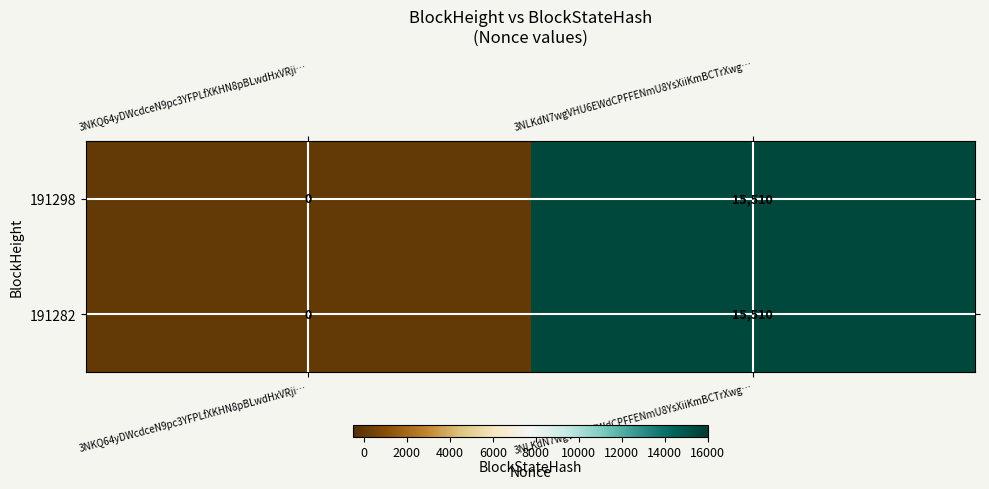

Which category has the lowest value across all series?

3NKQ64yDWcdceN9pc3YFPLfXKHN8pBLwdHxVRji…